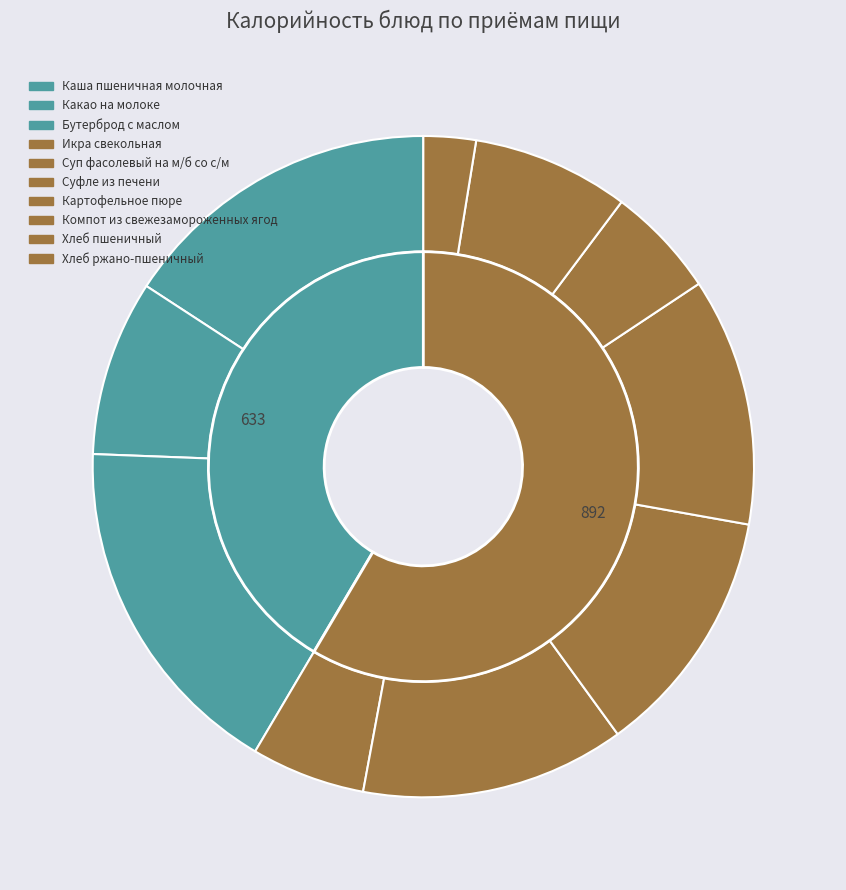

How many slices are in this pie chart?

10